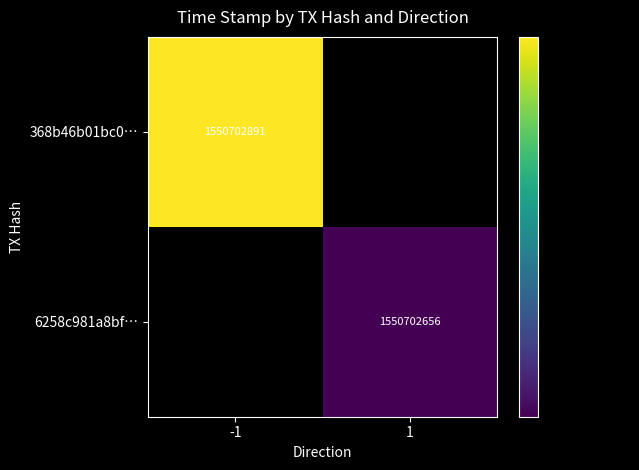

How many data points does each series have?

2